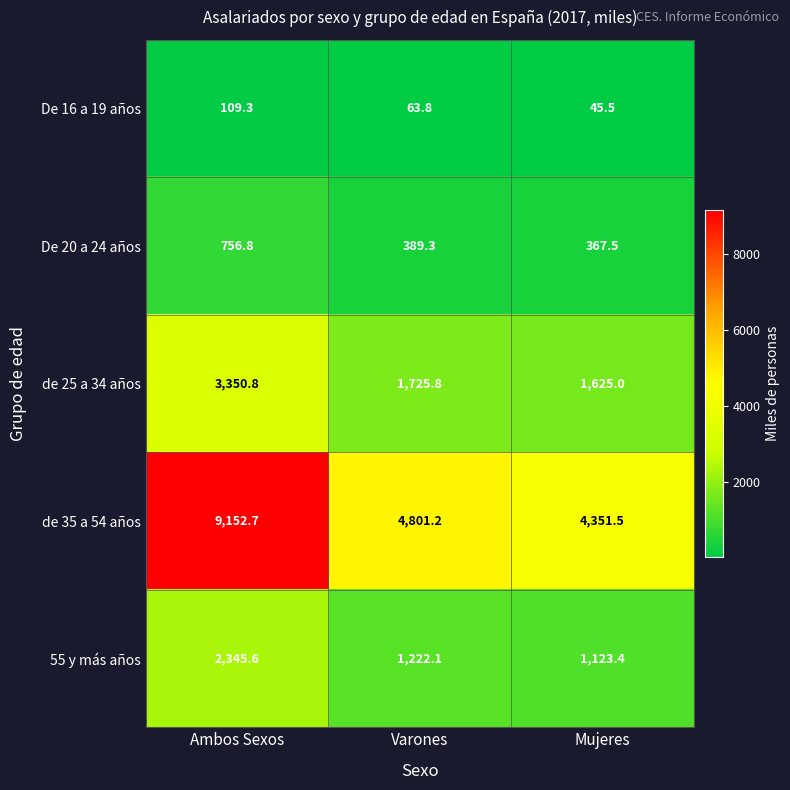

Which series changed the most between Ambos Sexos and Mujeres?

de 35 a 54 años